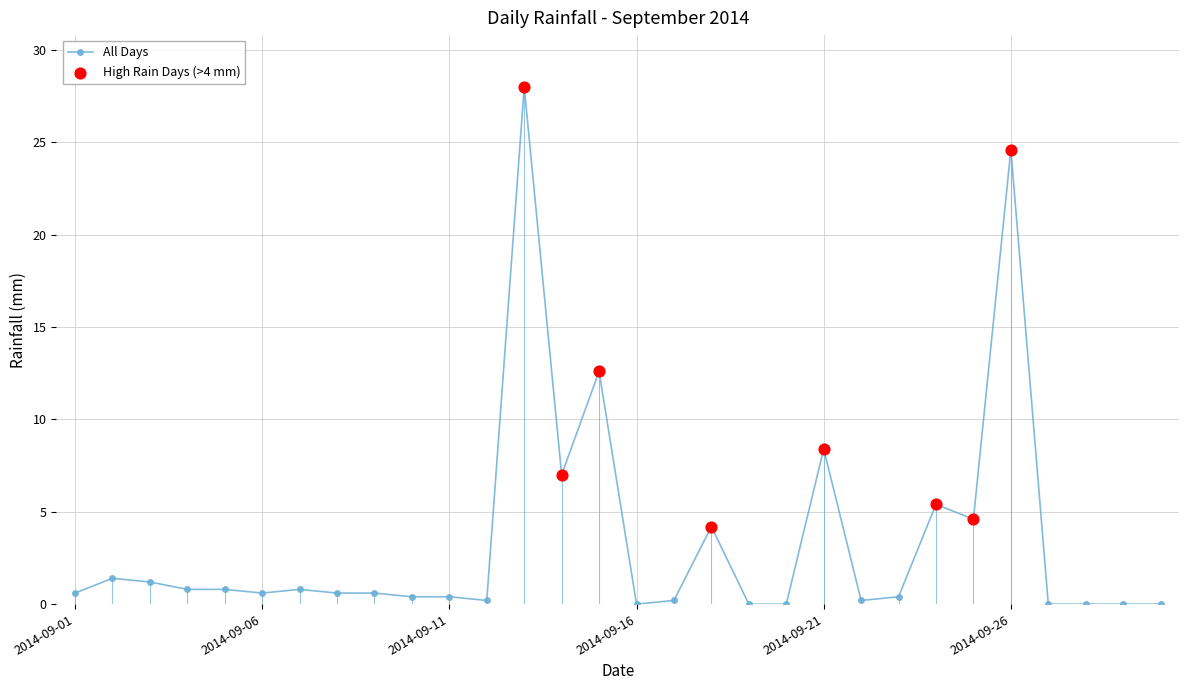

What is the sum of all values?

104.0